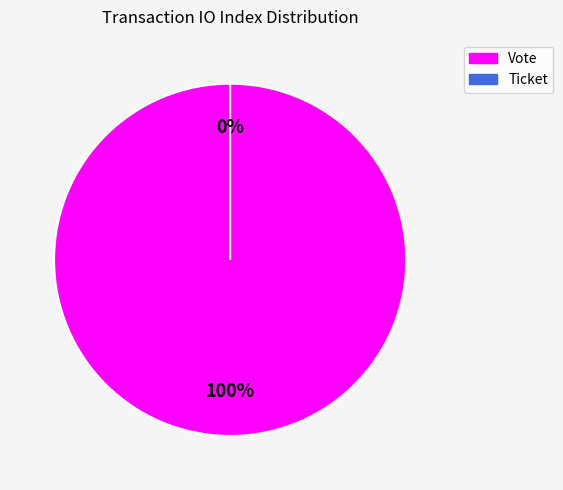

Do Vote and Ticket together represent more than half of the pie?

Yes